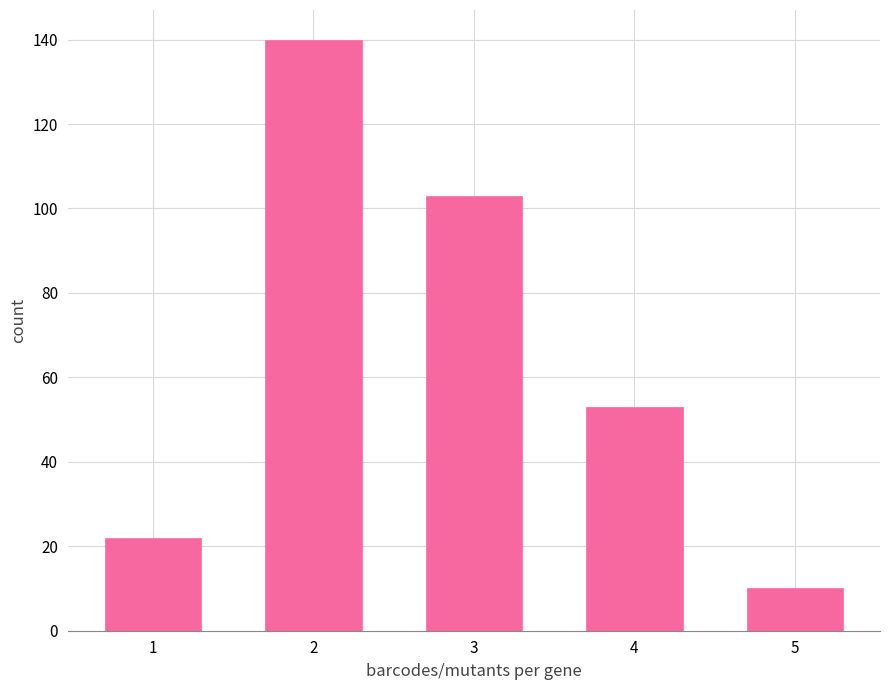

Reading right to left, what are all the values shown in this chart?

10	53	103	140	22